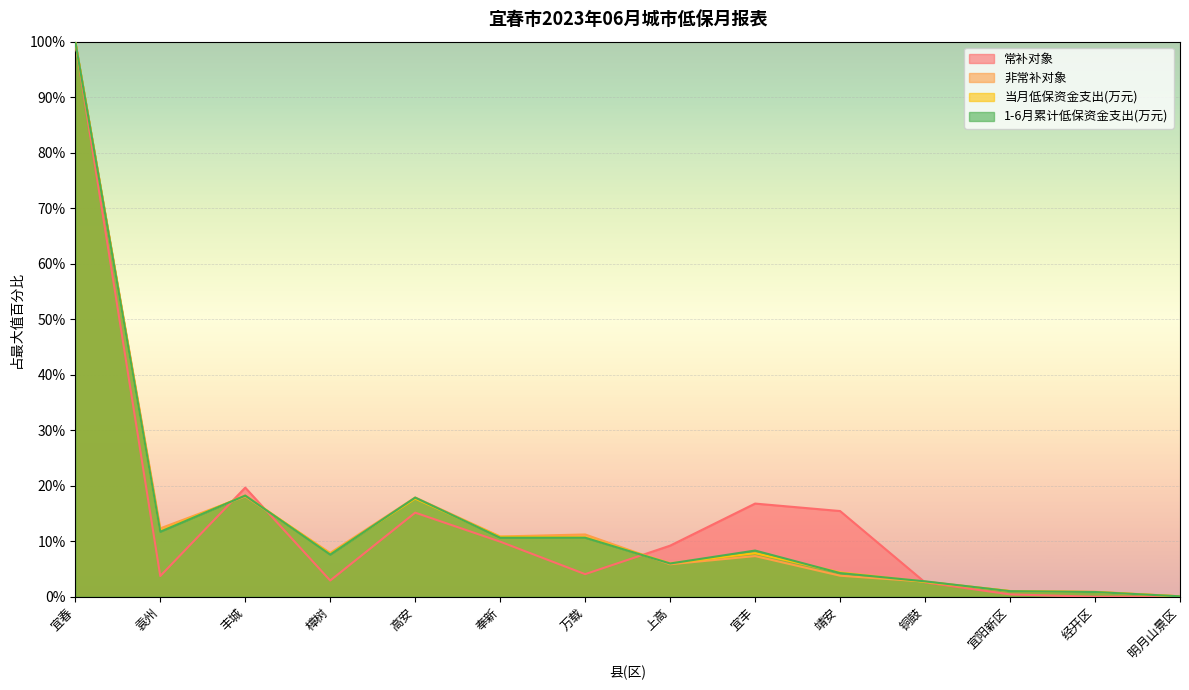

Which series ends up on top after the final intersection of 1-6月累计低保资金支出(万元) and 当月低保资金支出(万元)?

当月低保资金支出(万元)